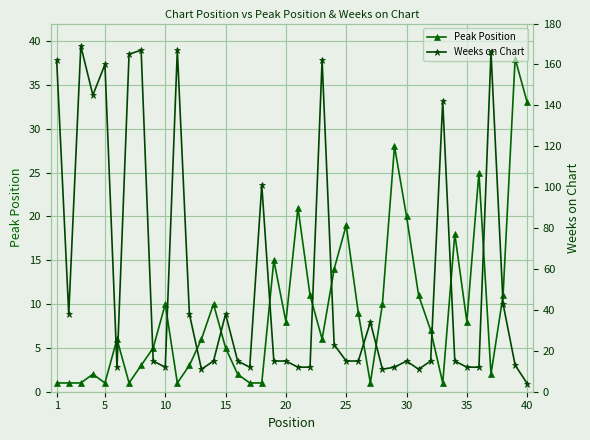

How many lines are shown in the chart?

2